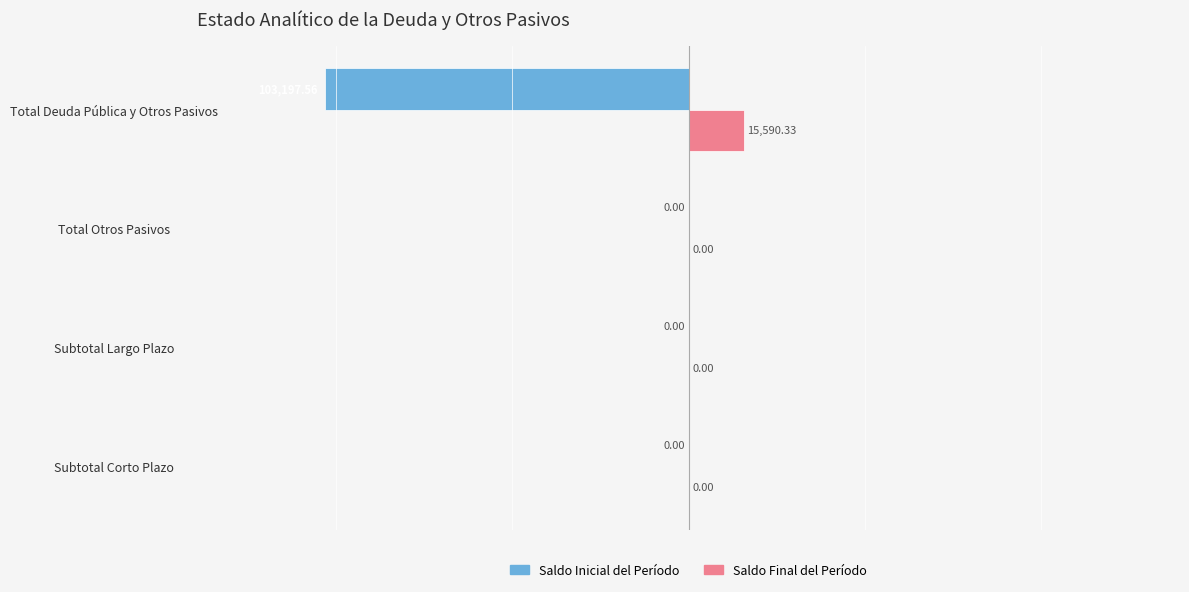

How many data points does each series have?

4